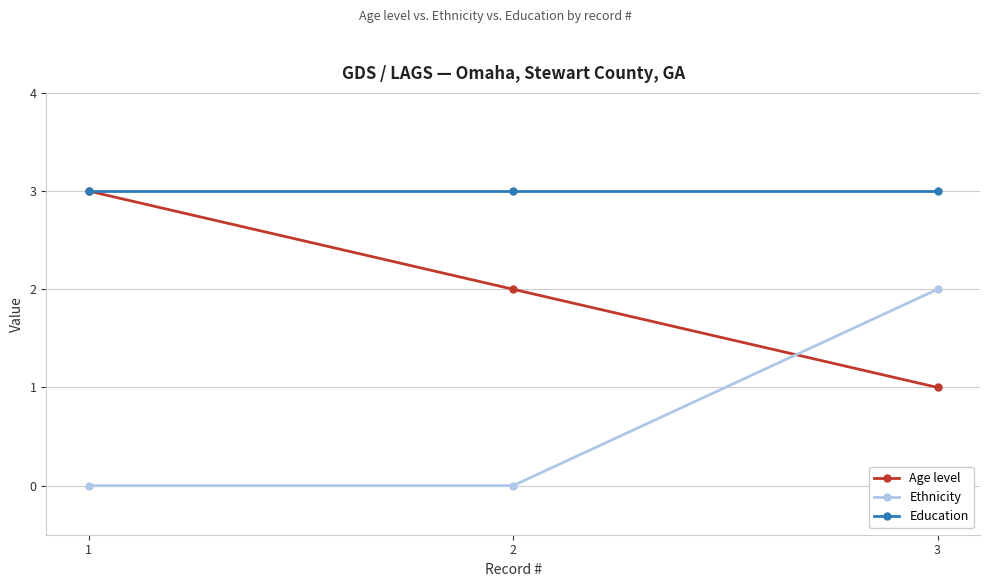

Reading left to right, list all the values displayed in this chart.

Age level: 3	2	1
Ethnicity: 0	0	2
Education: 3	3	3